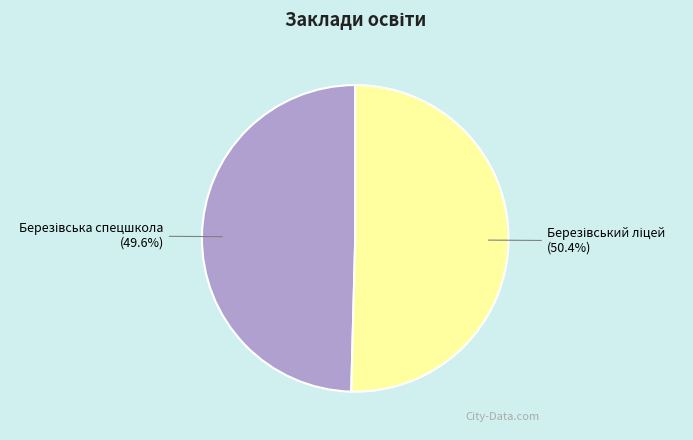

How many segments does this pie chart have?

2